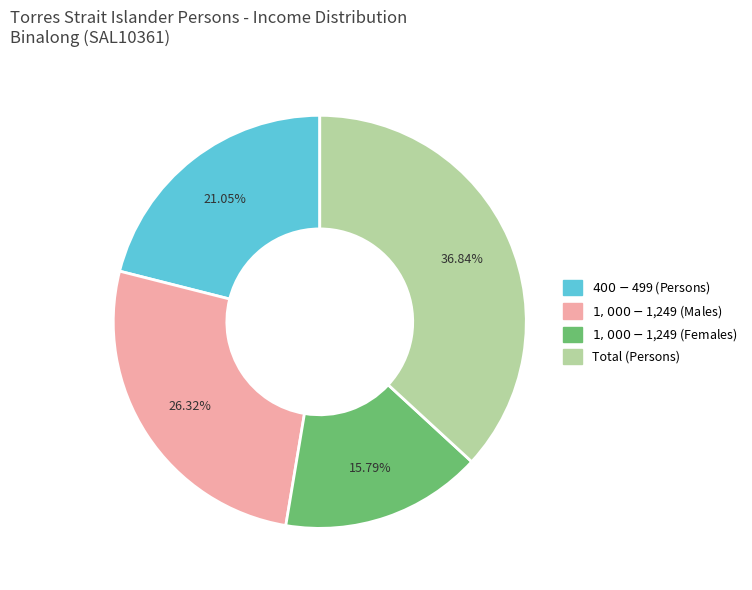

How many segments does this pie chart have?

4